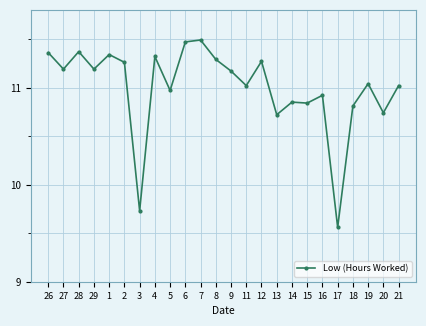

Where is the first local maximum?

28